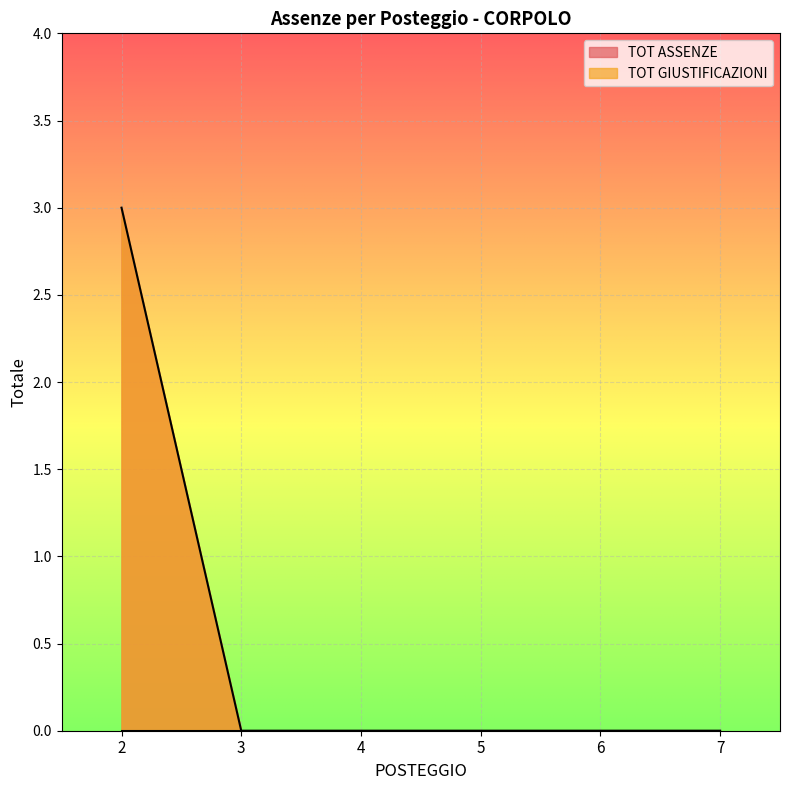

What is the greatest value displayed?

3